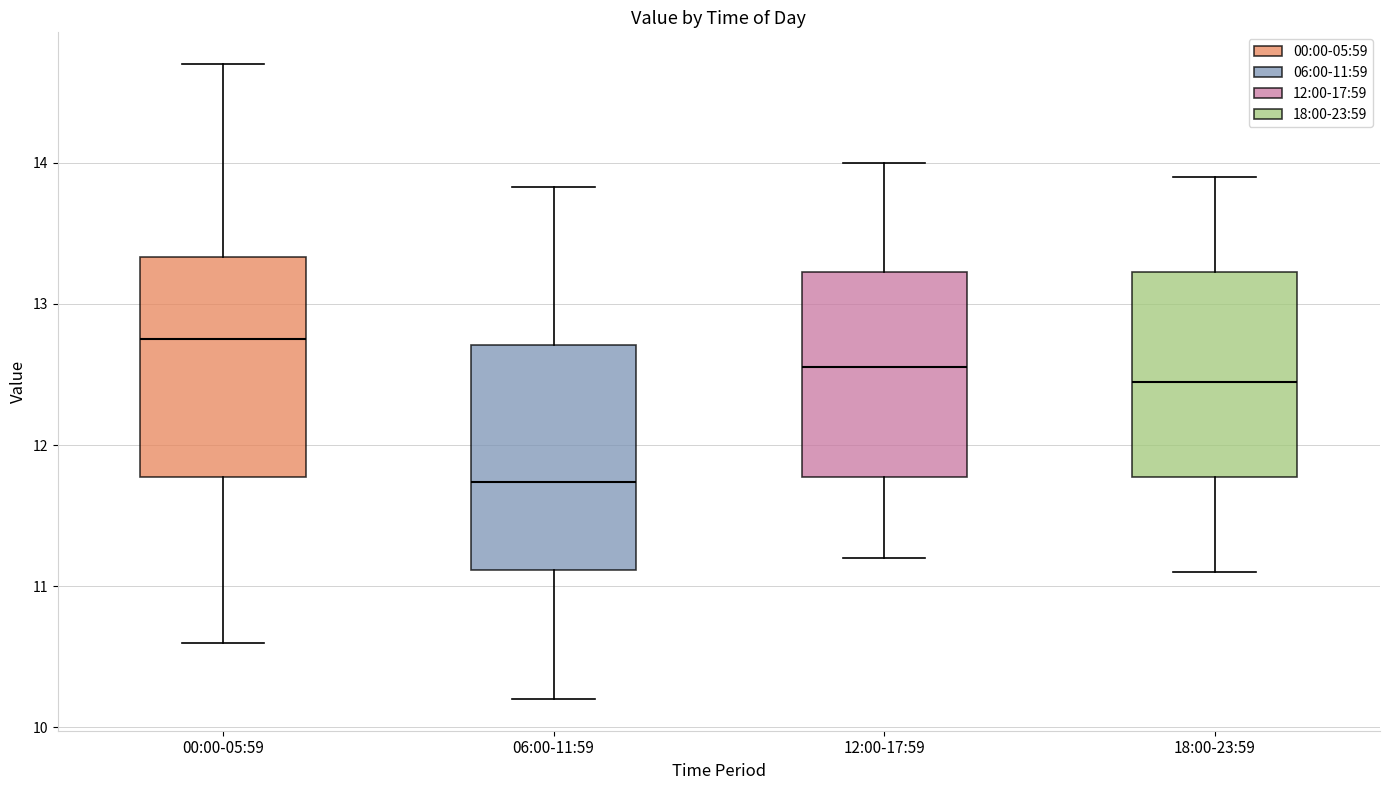

Which box's median line is the lowest?

06:00-11:59